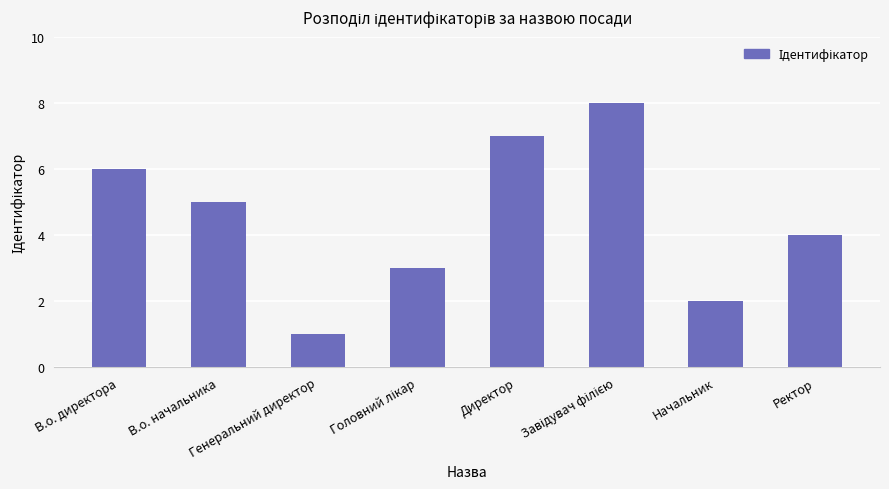

Where does the data first go above 5?

В.о. директора